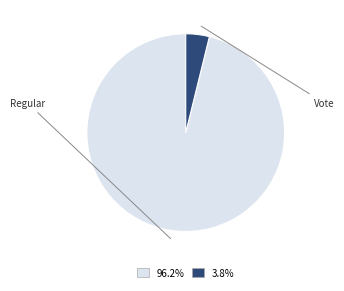

Do Regular and Vote together represent more than half of the pie?

Yes